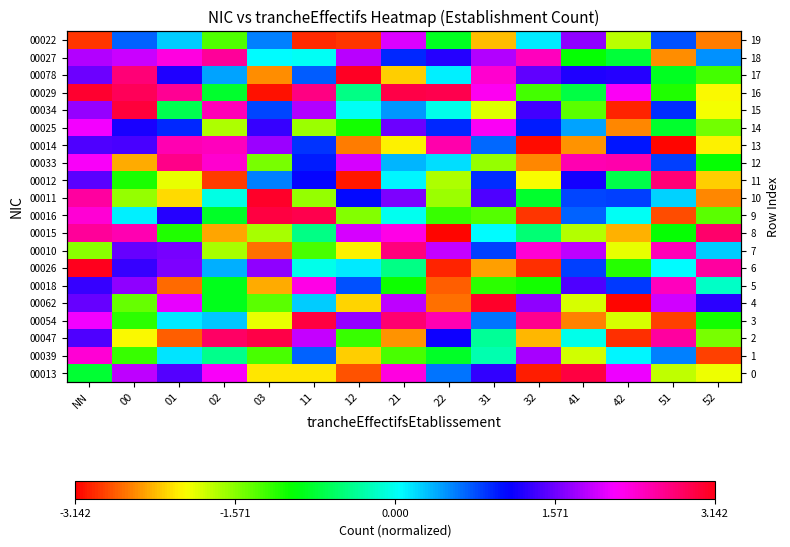

At which label does 00015 reach its minimum?

22